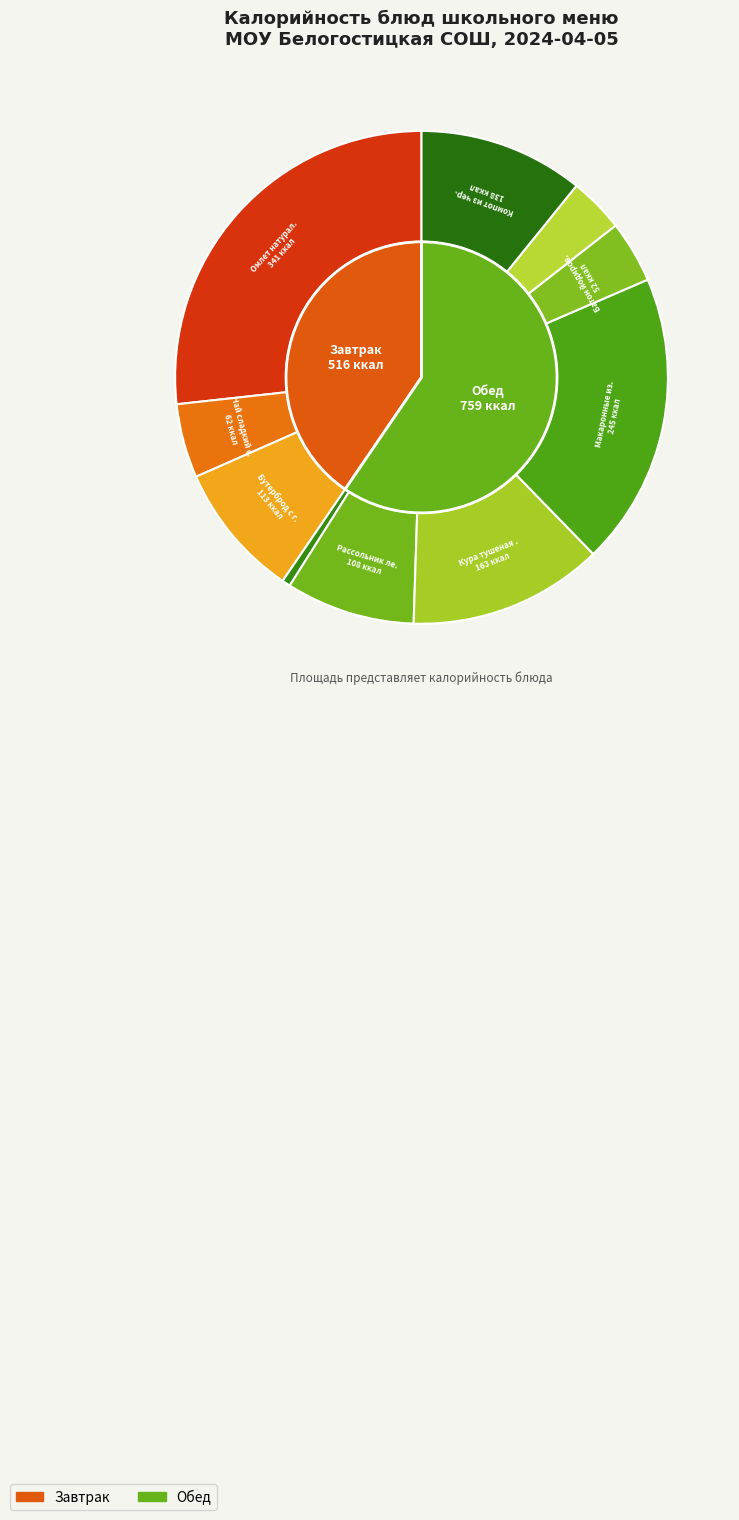

Which slice is the largest?

Омлет натуральный с сыром